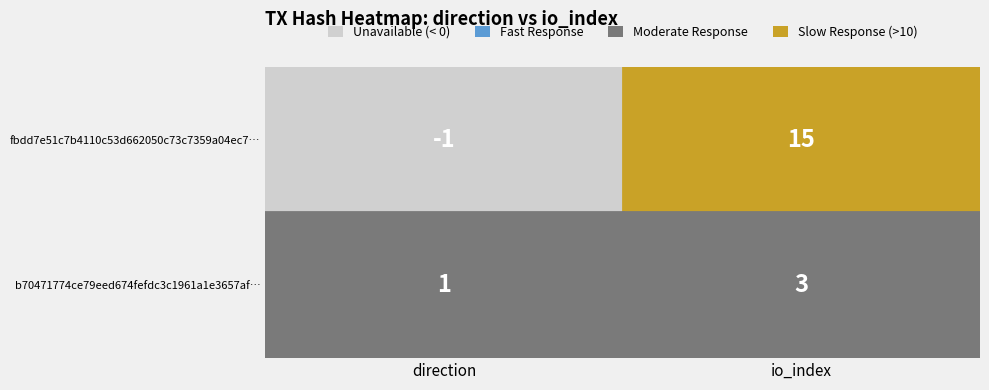

Is the value of b70471774ce79eed674fefdc3c1961a1e3657af at 1 greater than the value of fbdd7e51c7b4110c53d662050c73c7359a04ec7 at 1?

No